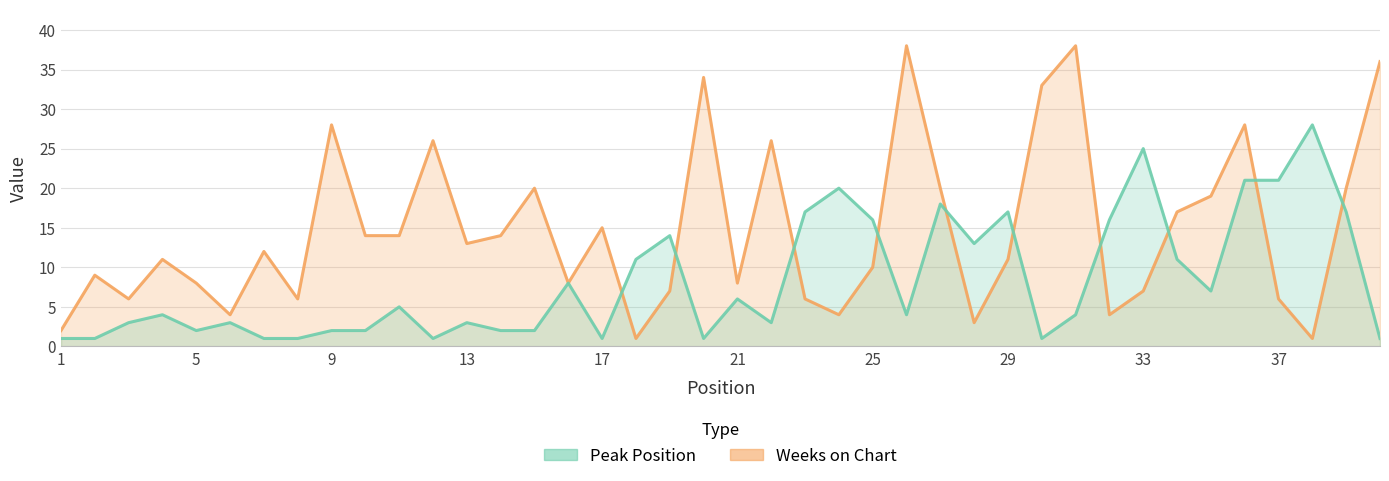

Reading left to right, extract all data points from this chart.

Weeks on Chart: 2	9	6	11	8	4	12	6	28	14	14	26	13	14	20	8	15	1	7	34	8	26	6	4	10	38	20	3	11	33	38	4	7	17	19	28	6	1	20	36
Peak Position: 1	1	3	4	2	3	1	1	2	2	5	1	3	2	2	8	1	11	14	1	6	3	17	20	16	4	18	13	17	1	4	16	25	11	7	21	21	28	17	1